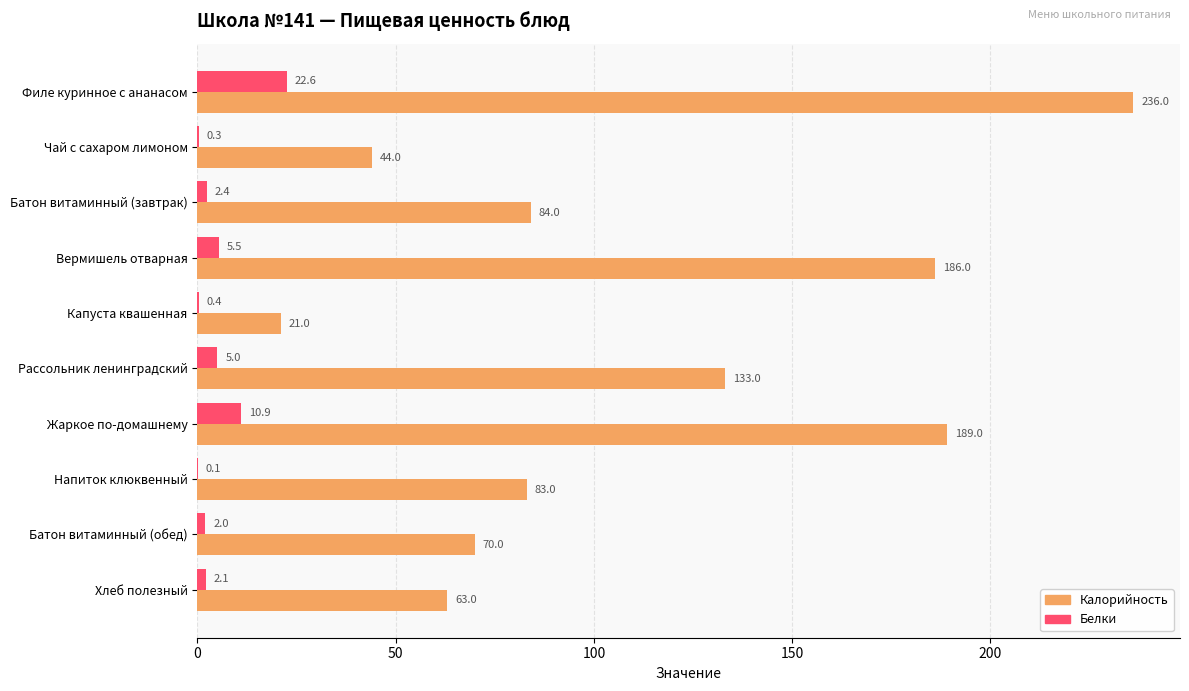

Which series has the largest total across all categories?

Калорийность